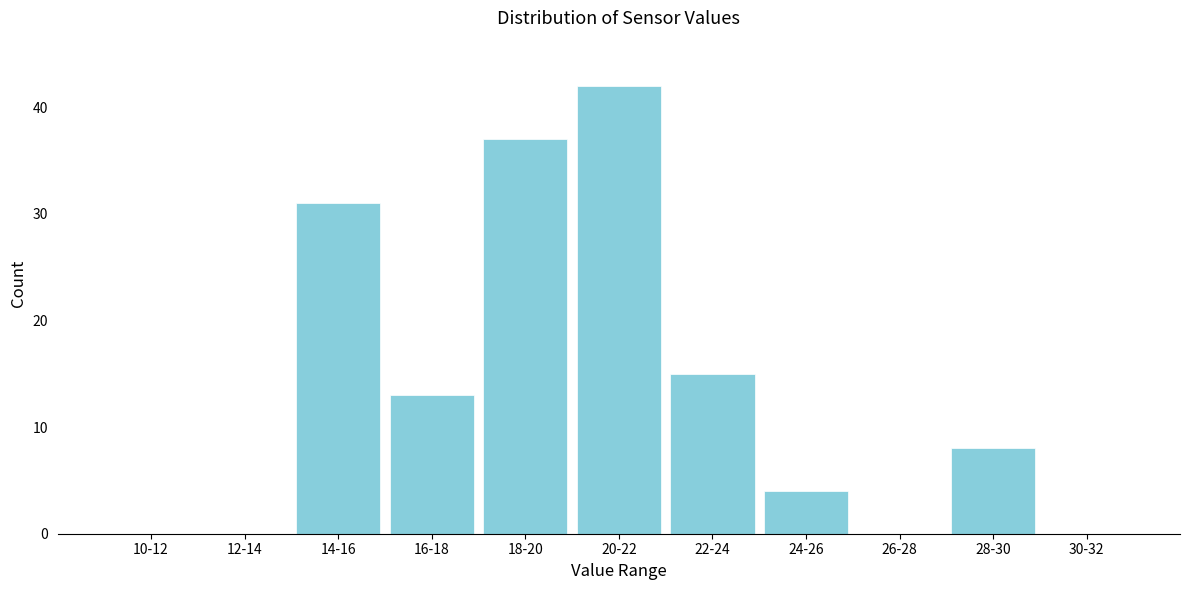

Reading right to left, list all the values displayed in this chart.

30-32=0	28-30=8	26-28=0	24-26=4	22-24=15	20-22=42	18-20=37	16-18=13	14-16=31	12-14=0	10-12=0